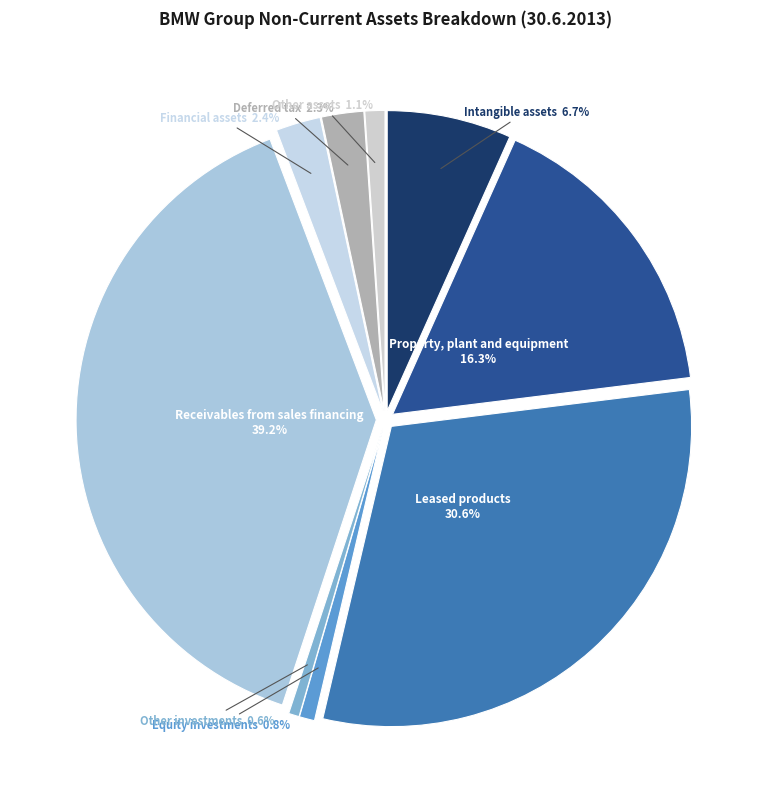

To the nearest percent, what percentage of the pie is Leased products?

31%